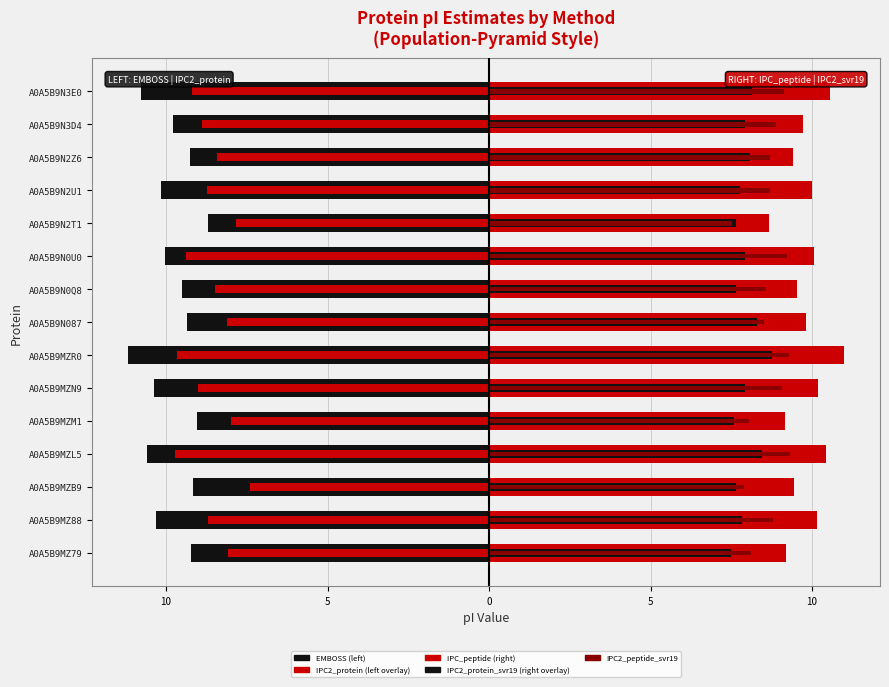

Is the value of IPC_peptide at A0A5B9N0U0 greater than the value of EMBOSS at A0A5B9N3D4?

Yes